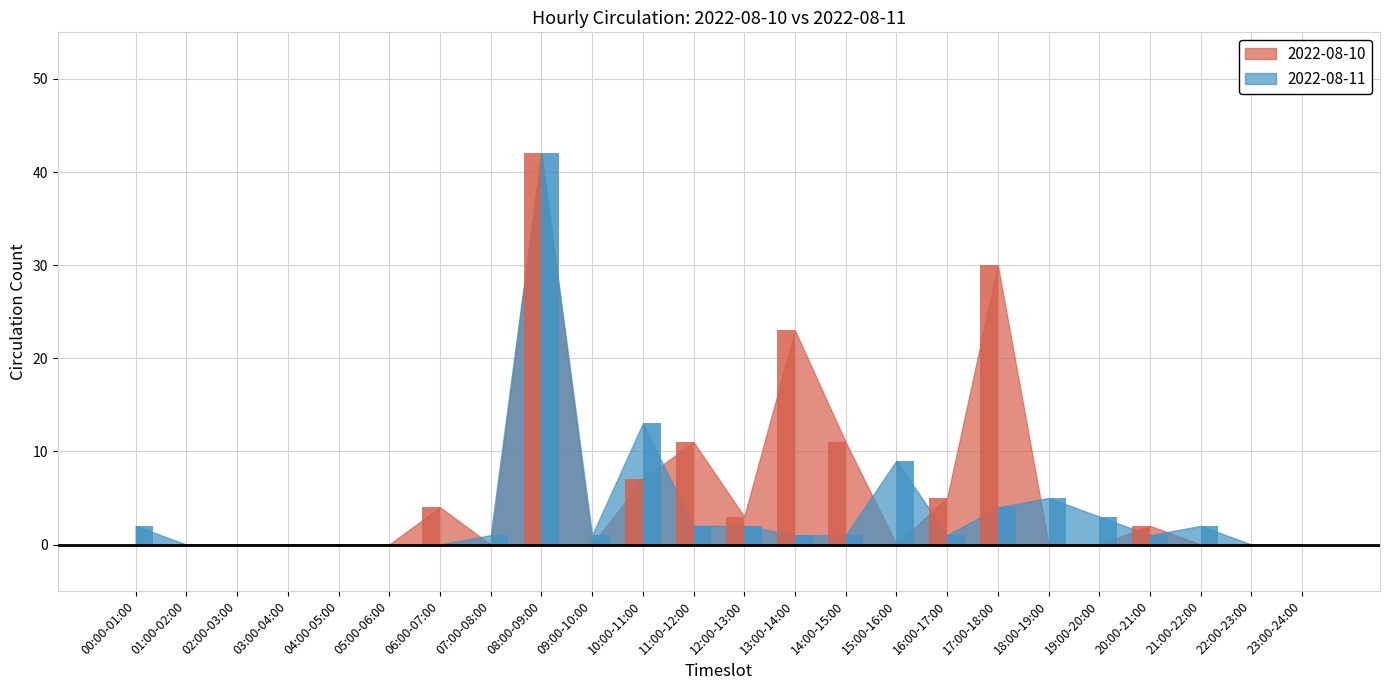

What is the average value of the 2022-08-11 series?

4